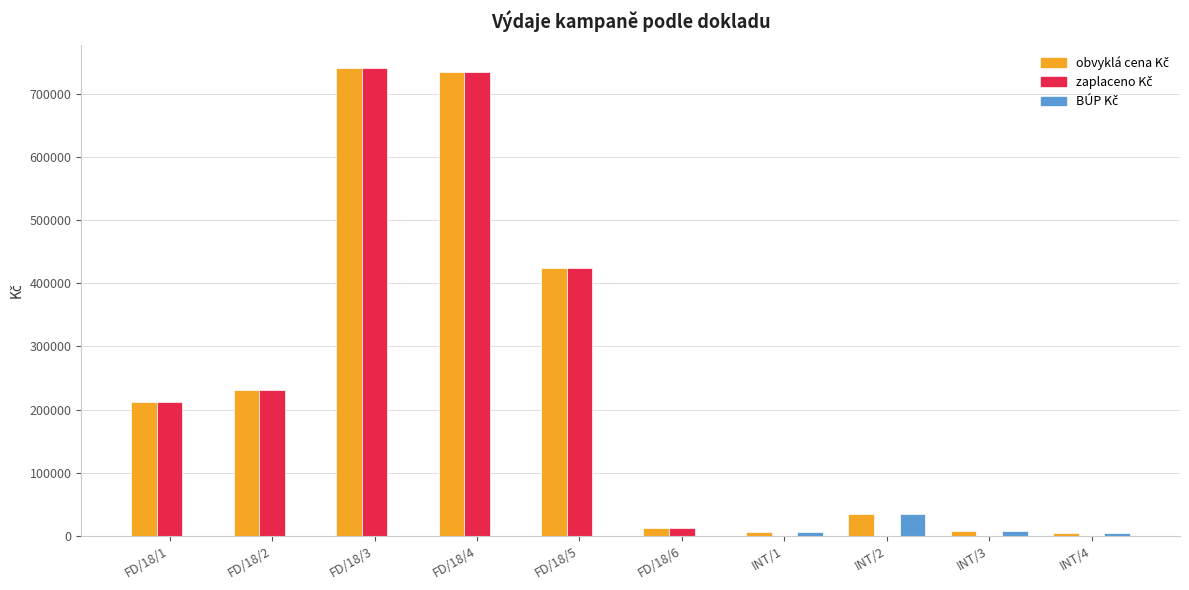

Does the chart contain stacked bars?

No